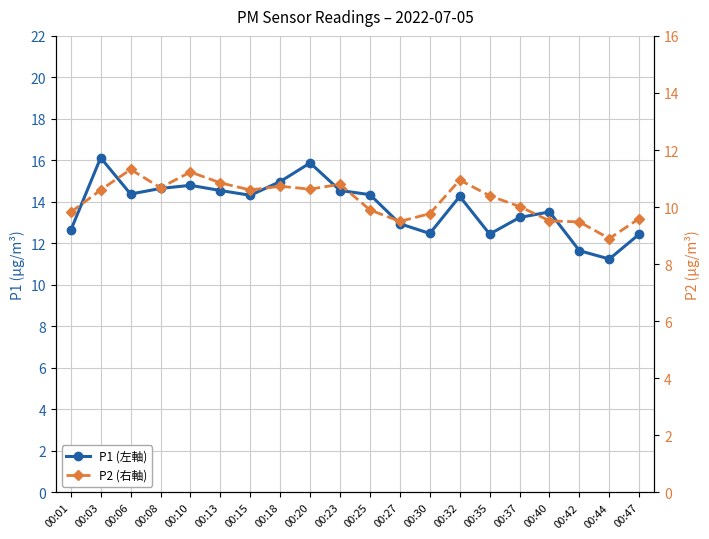

True or false: P1 (左軸) and P2 (右軸) cross at least once.

False